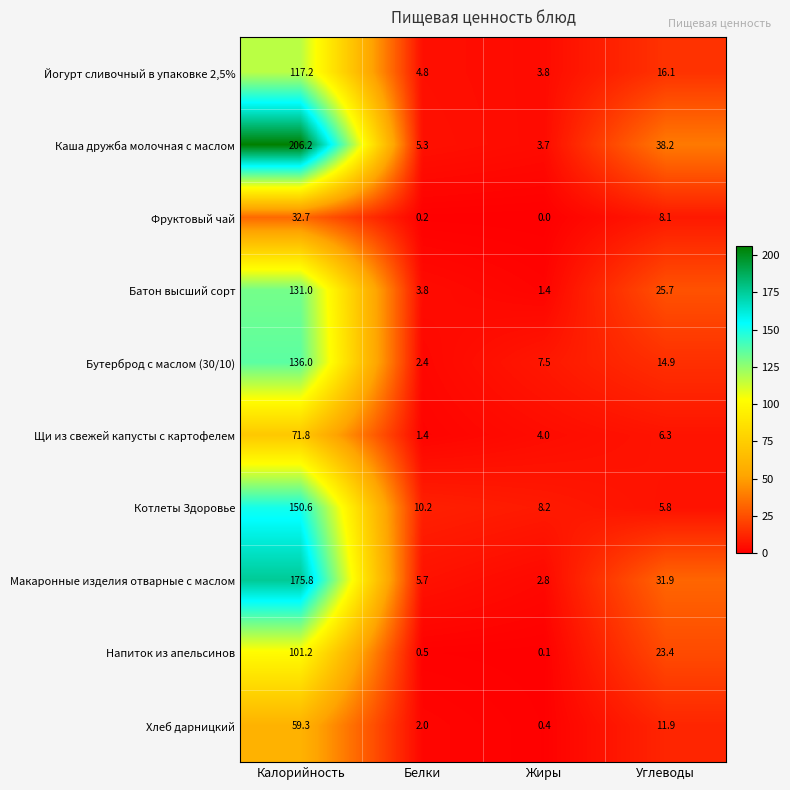

What is the difference between the maximum and minimum values in the Фруктовый чай series?

32.7